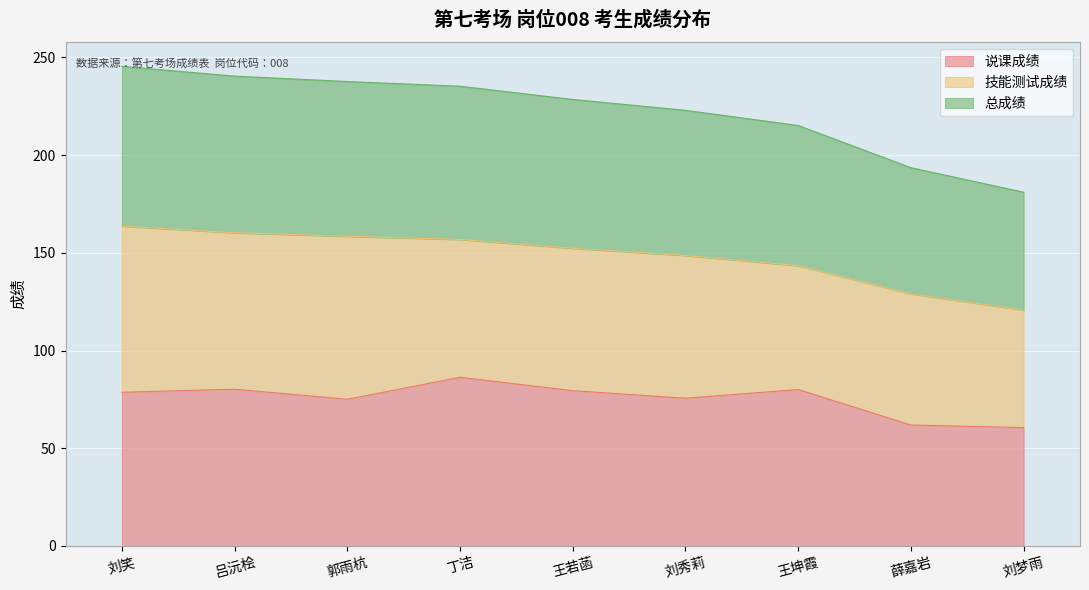

What is the difference between the maximum and minimum values in the 说课成绩 series?

25.7